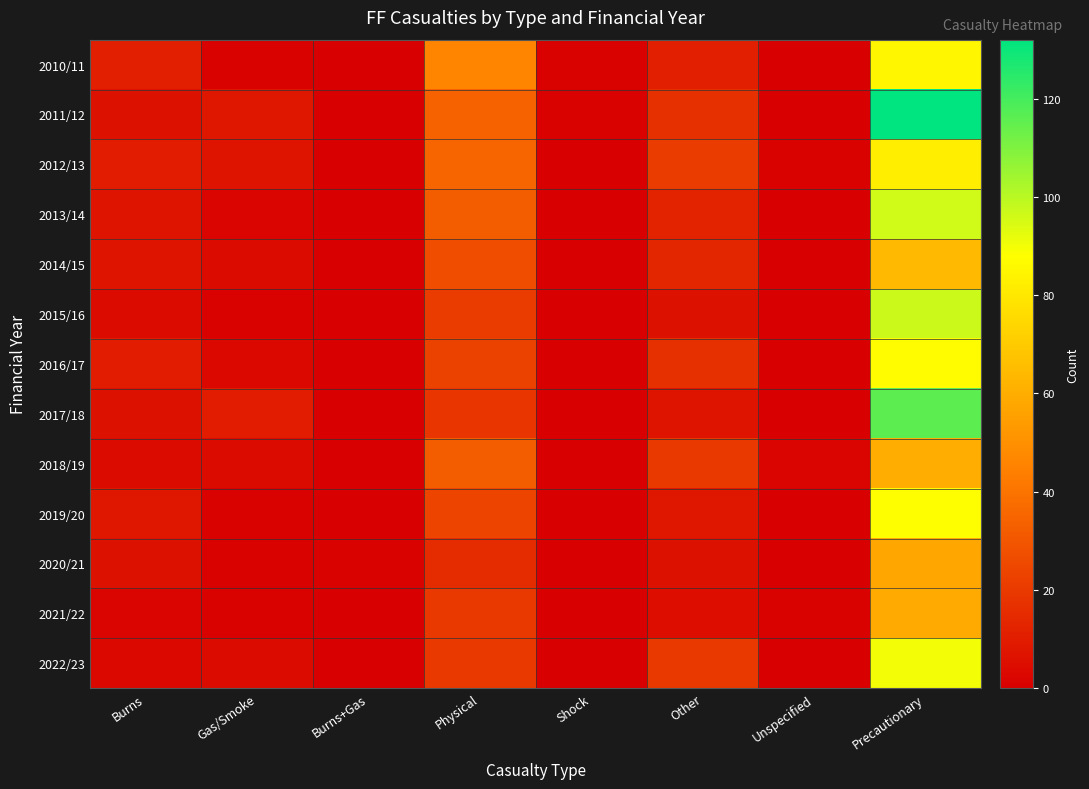

At how many categories does at least one series exceed 50?

1